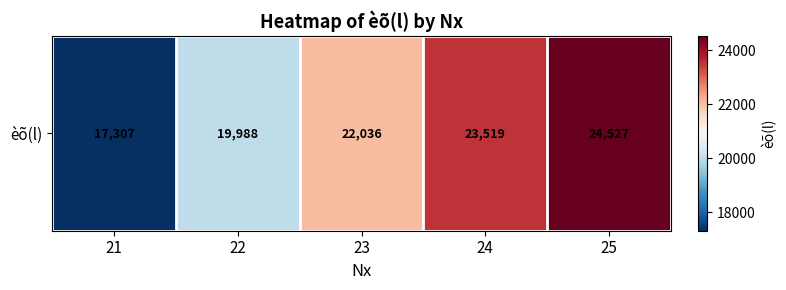

What is the difference between the maximum and minimum values?

7220